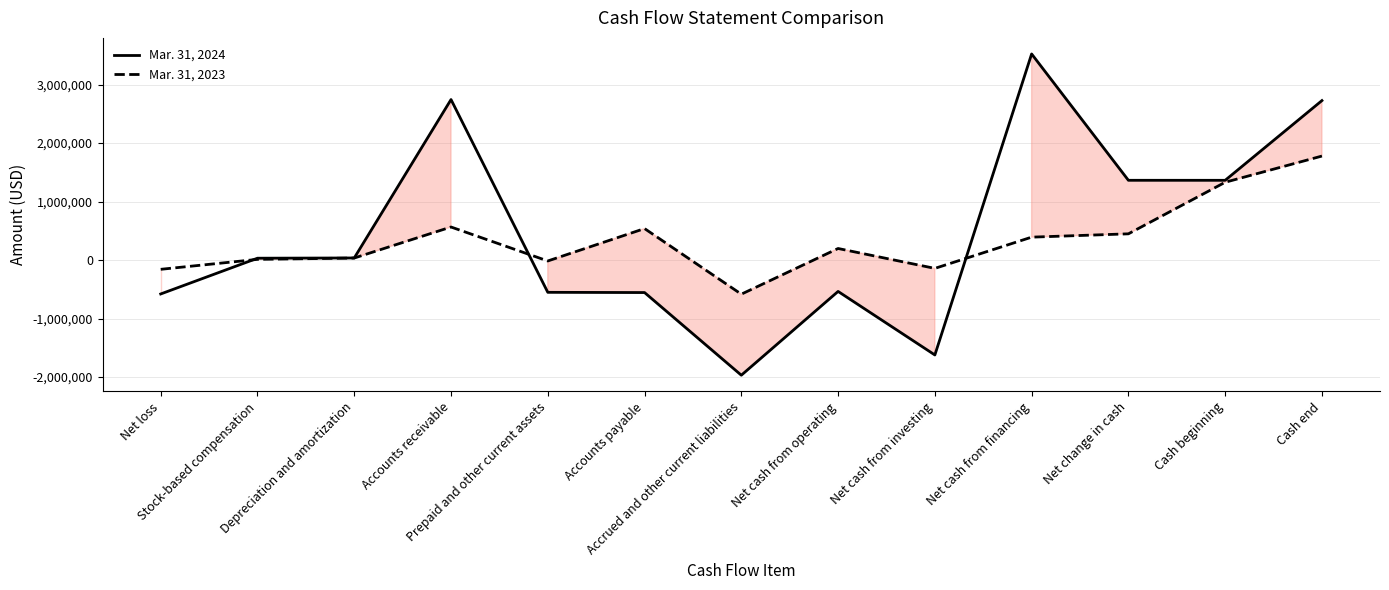

What position from the left is Net change in cash?

11